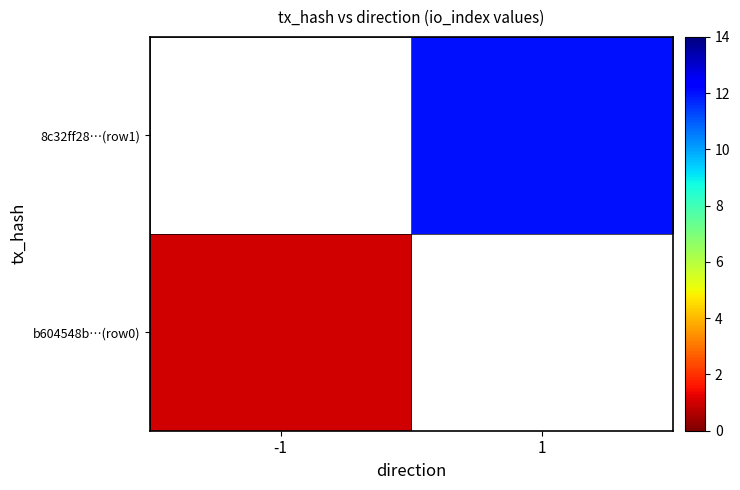

At how many categories does at least one series exceed 3?

1